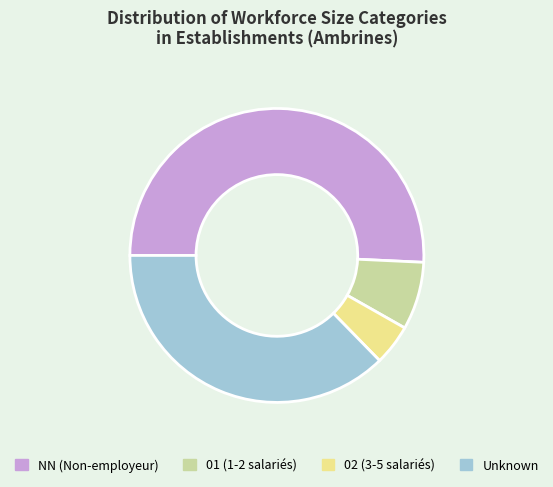

Which slice represents more than half of the pie?

NN (Non-employeur)